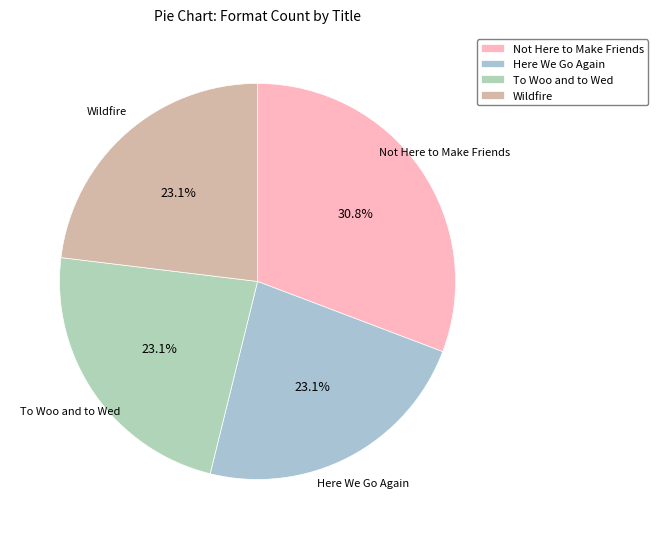

To the nearest percent, what is the difference between the largest and smallest slice percentages?

8%